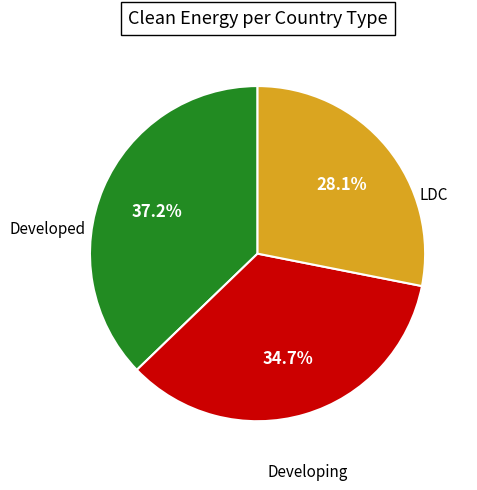

Is there a majority slice in this chart?

No